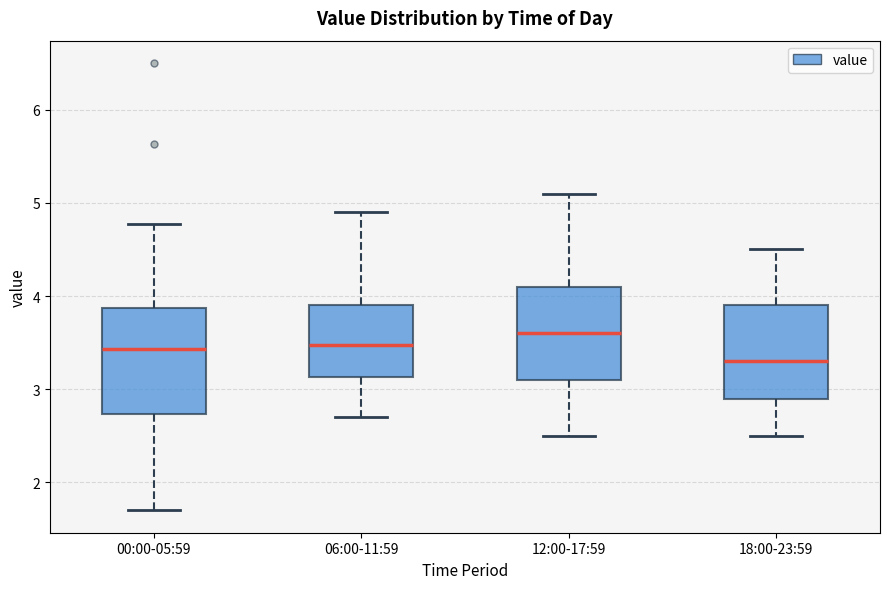

Comparing the boxes themselves (not the whiskers), which one is the tallest?

00:00-05:59